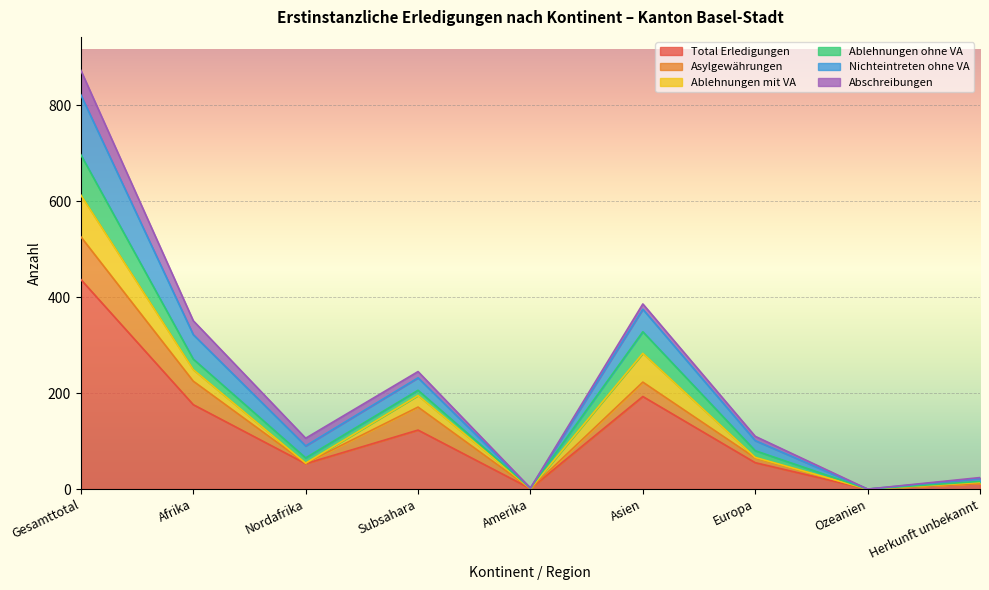

How many distinct data groups are displayed?

6